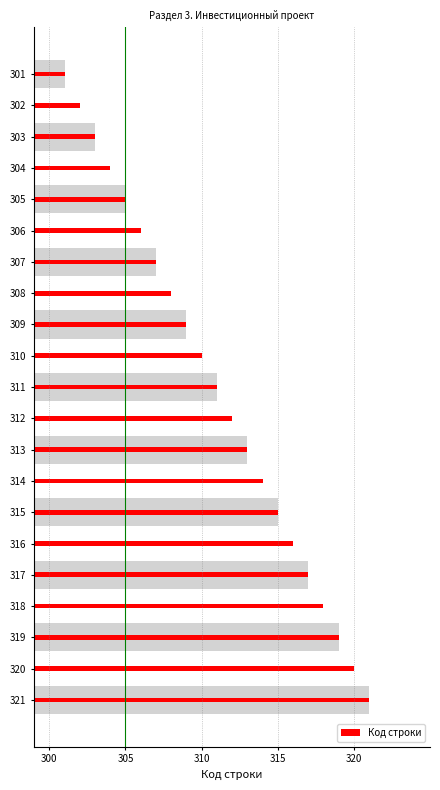

What is the ratio of the value at 305 to the value at 314?

1.0